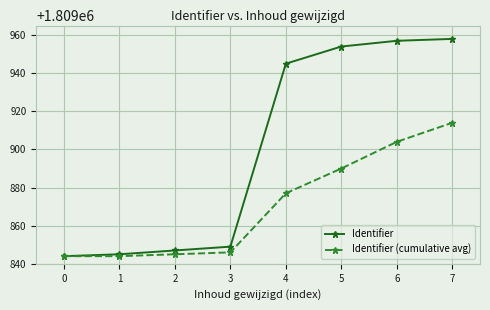

Reading left to right, what are all the values shown in this chart?

Identifier: 0=1809844	1=1809845	2=1809847	3=1809849	4=1809945	5=1809954	6=1809957	7=1809958
Identifier (cumulative avg): 0=1809844	1=1809844	2=1809845	3=1809846	4=1809877	5=1809890	6=1809904	7=1809914